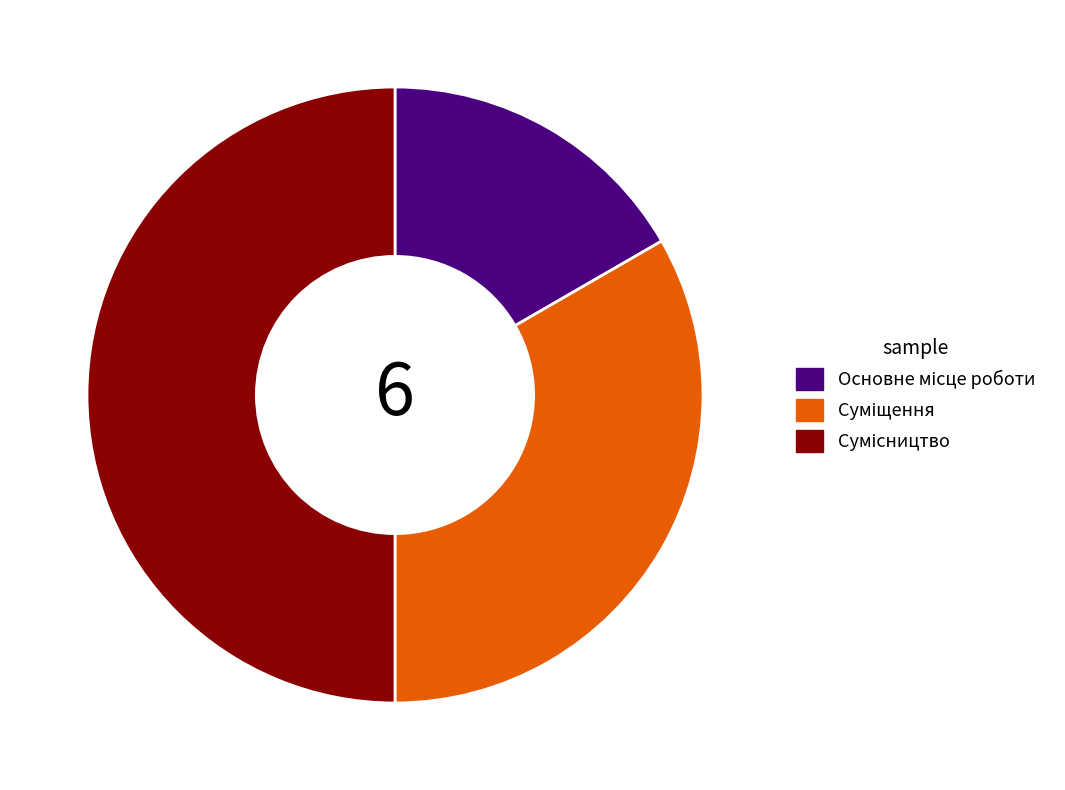

What is the change in value from Основне місце роботи to Суміщення?

+1